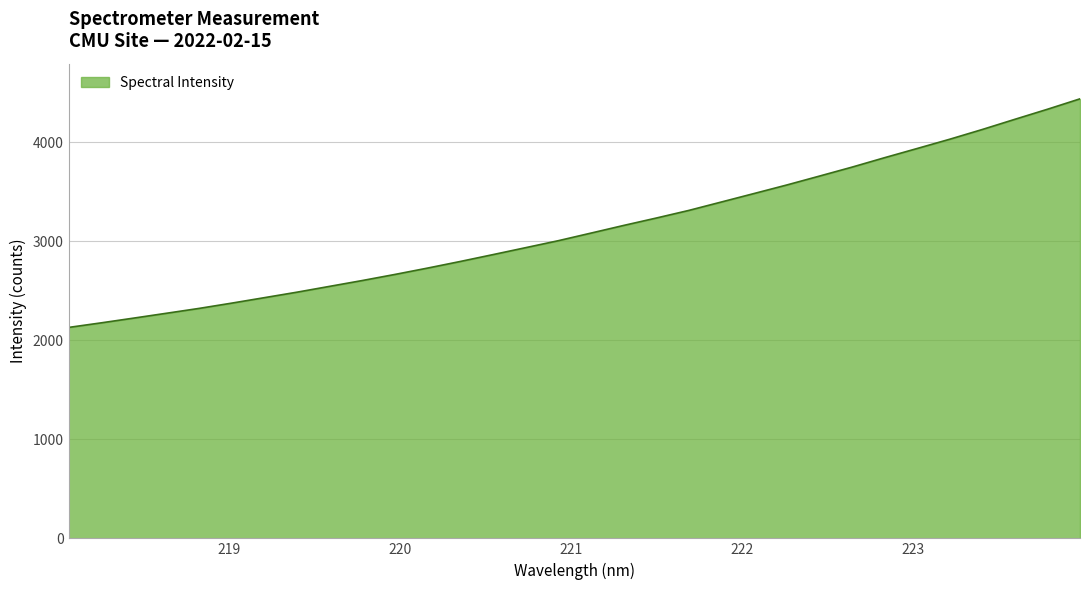

What is the greatest value displayed?

4440.0